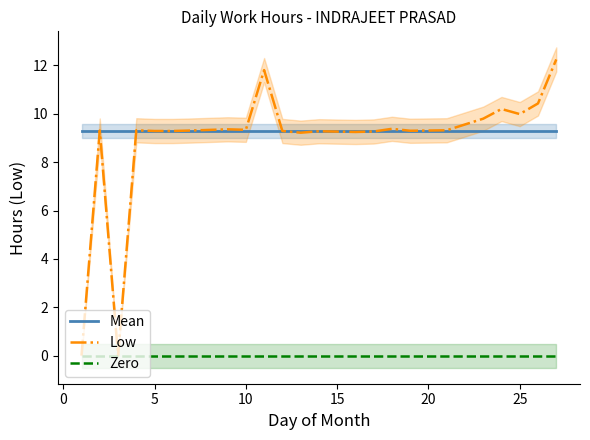

Does the chart have visible grid lines?

No